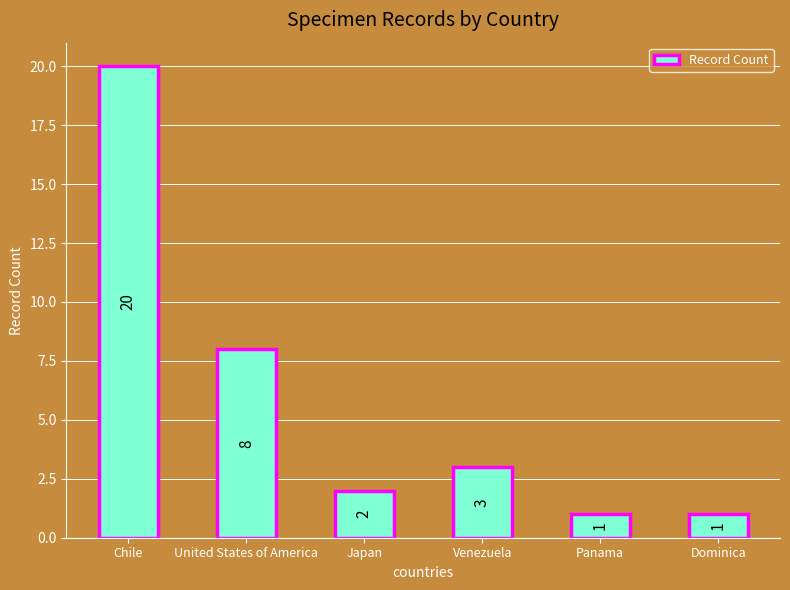

What is the average value?

6